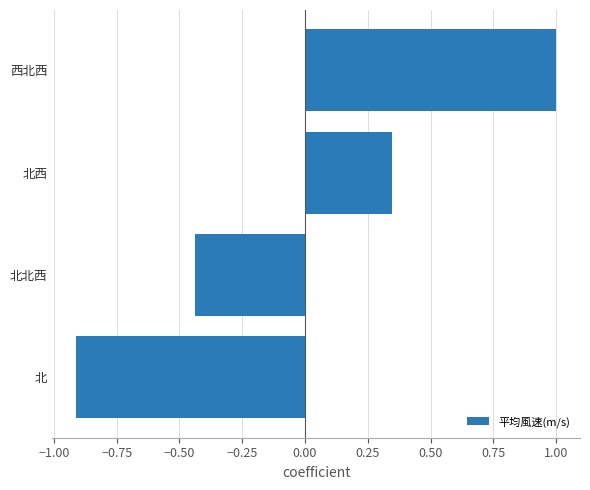

Which has a higher value, 西北西 or 北?

西北西